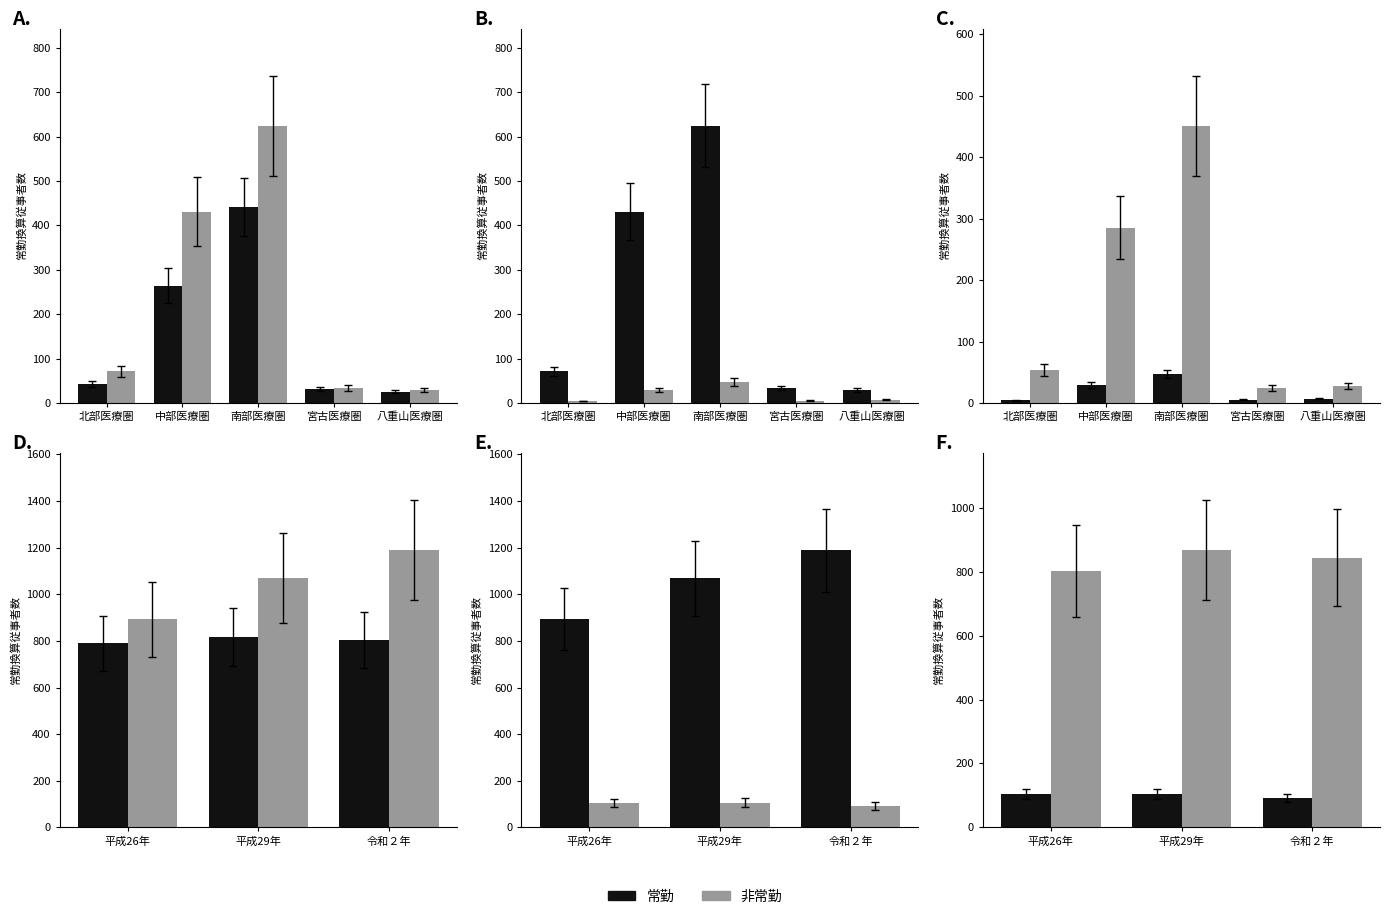

Count the number of categories in the chart.

3